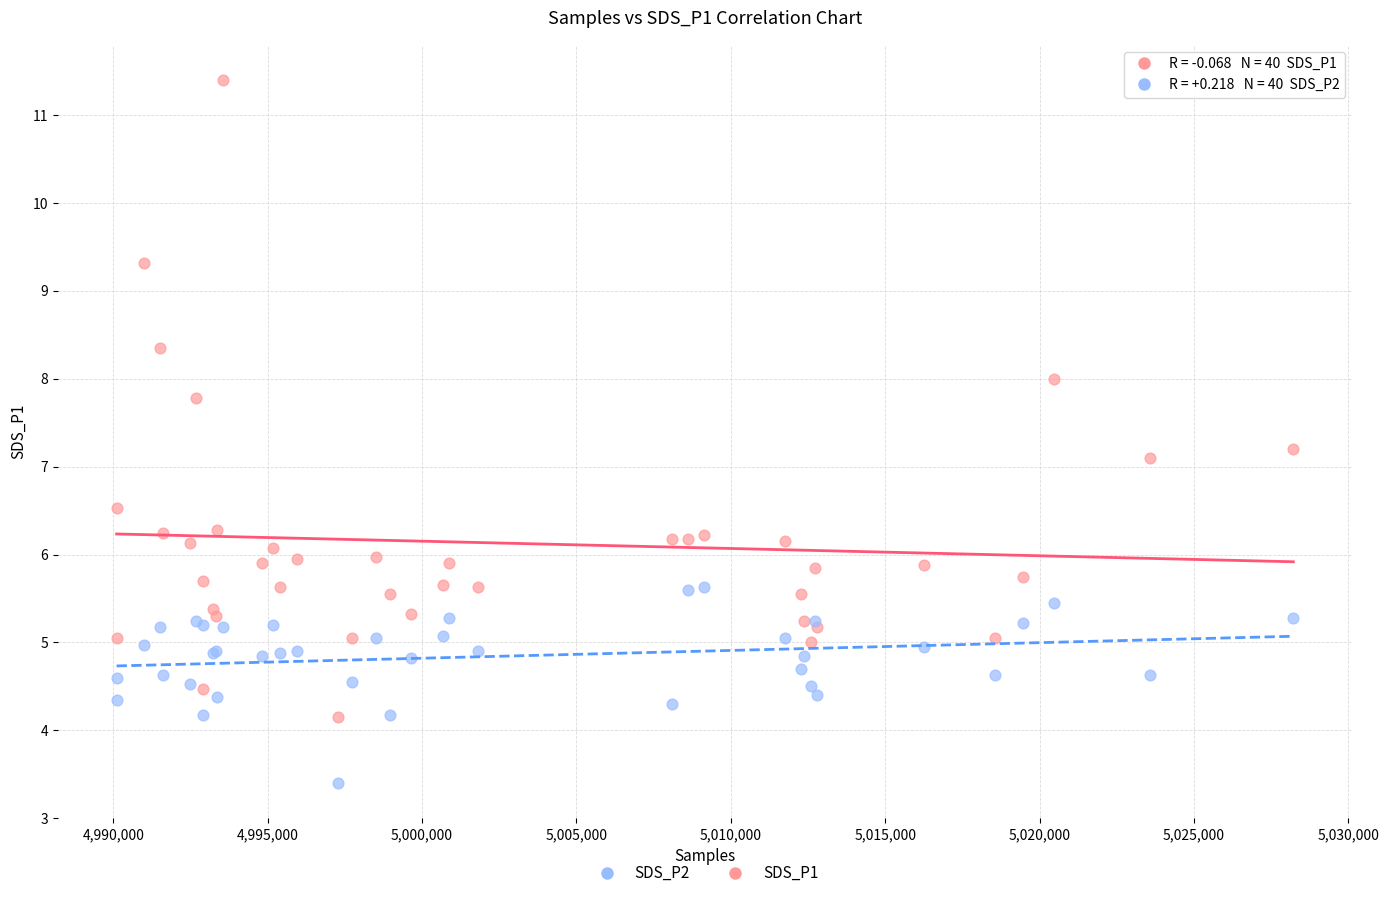

Which series contains the highest Y value?

SDS_P1